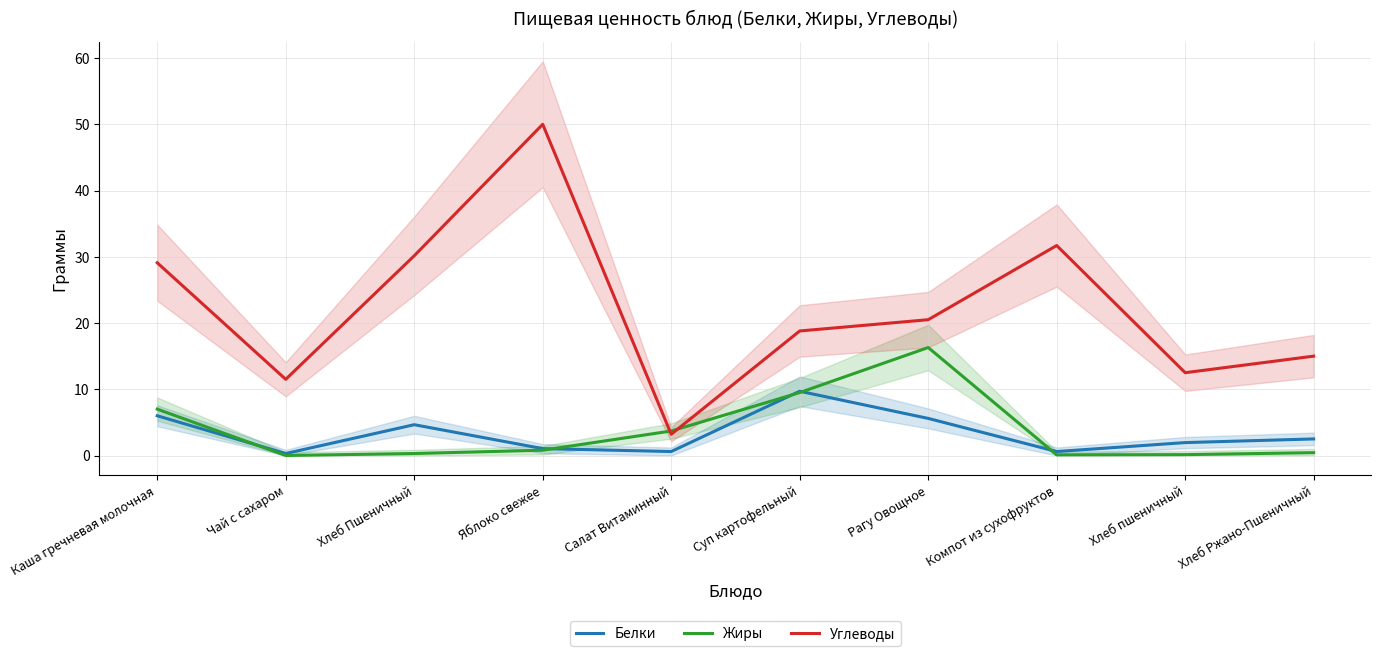

What is the average value of the Углеводы series?

22.2